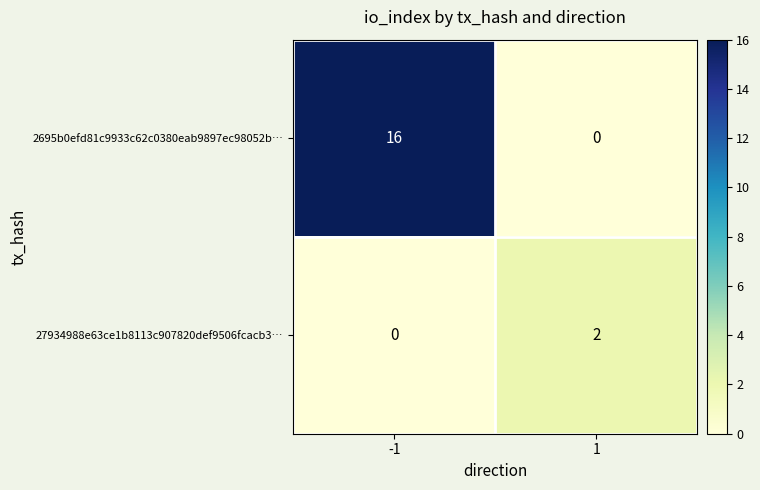

Reading left to right, what are all the values shown in this chart?

2695b0efd81c9933c62c0380eab9897ec98052b…: -1=16	1=0
27934988e63ce1b8113c907820def9506fcacb3…: -1=0	1=2